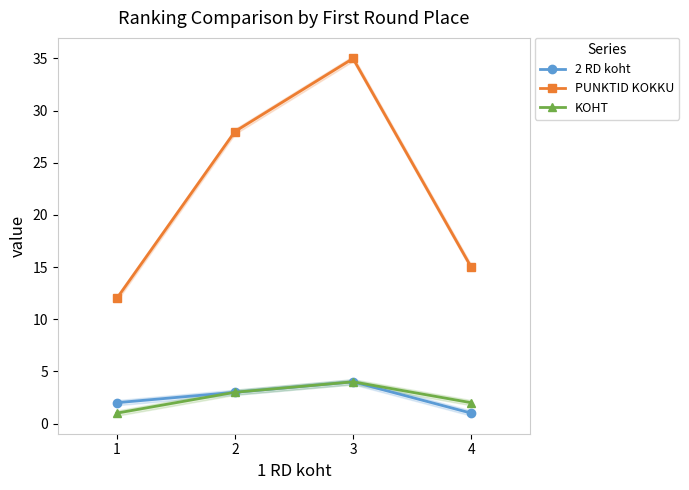

Is the value of 2 RD koht at 4 greater than the value of PUNKTID KOKKU at 3?

No